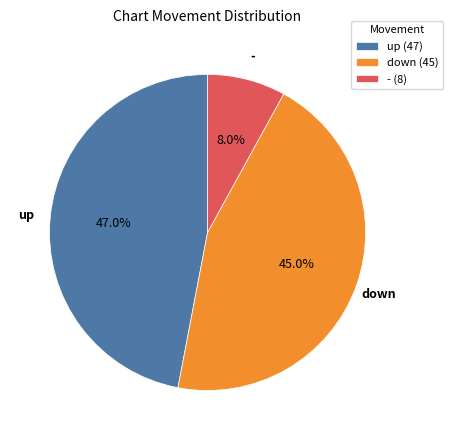

Is it true that up is 36% of the pie?

False